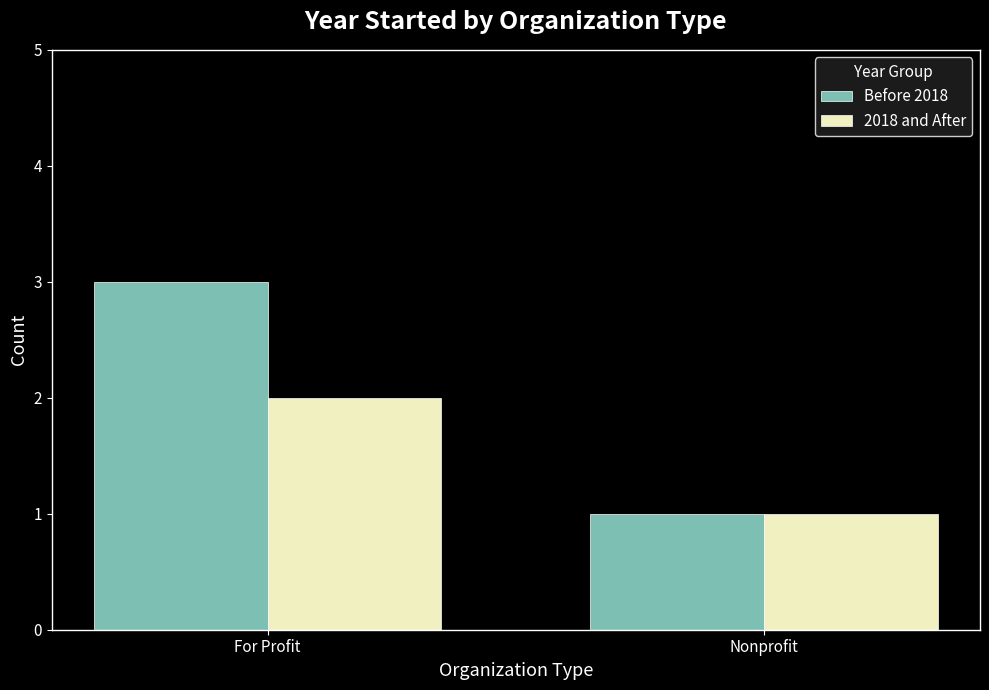

At which category is the sum across all series the highest?

For Profit